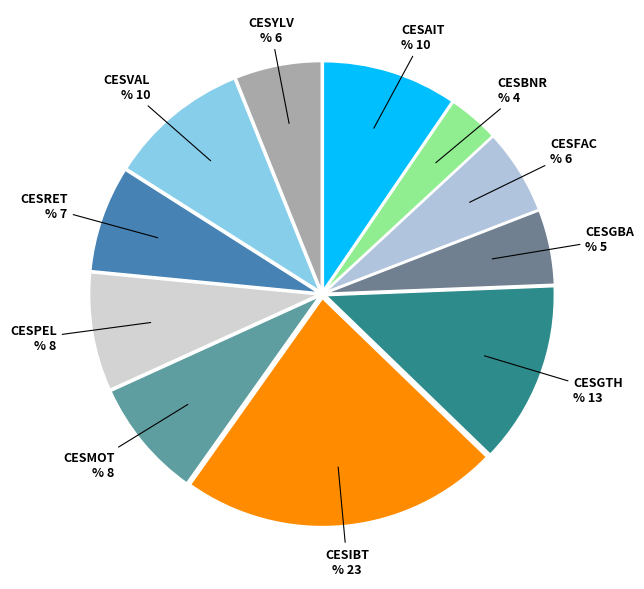

Is it true that CESIBT is 23% of the pie?

True